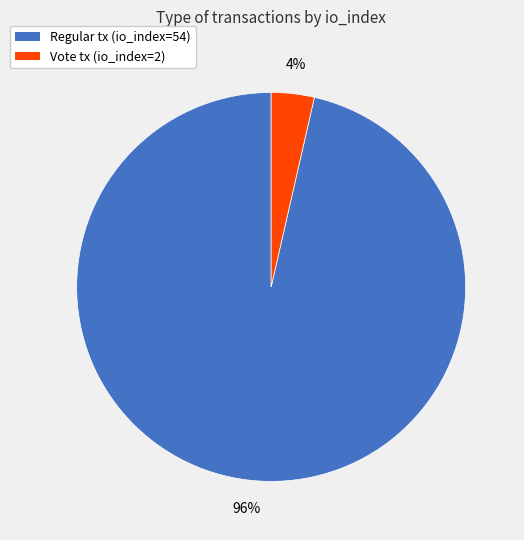

Is the sum of Vote tx (io_index=2) and Regular tx (io_index=54) greater than half?

Yes